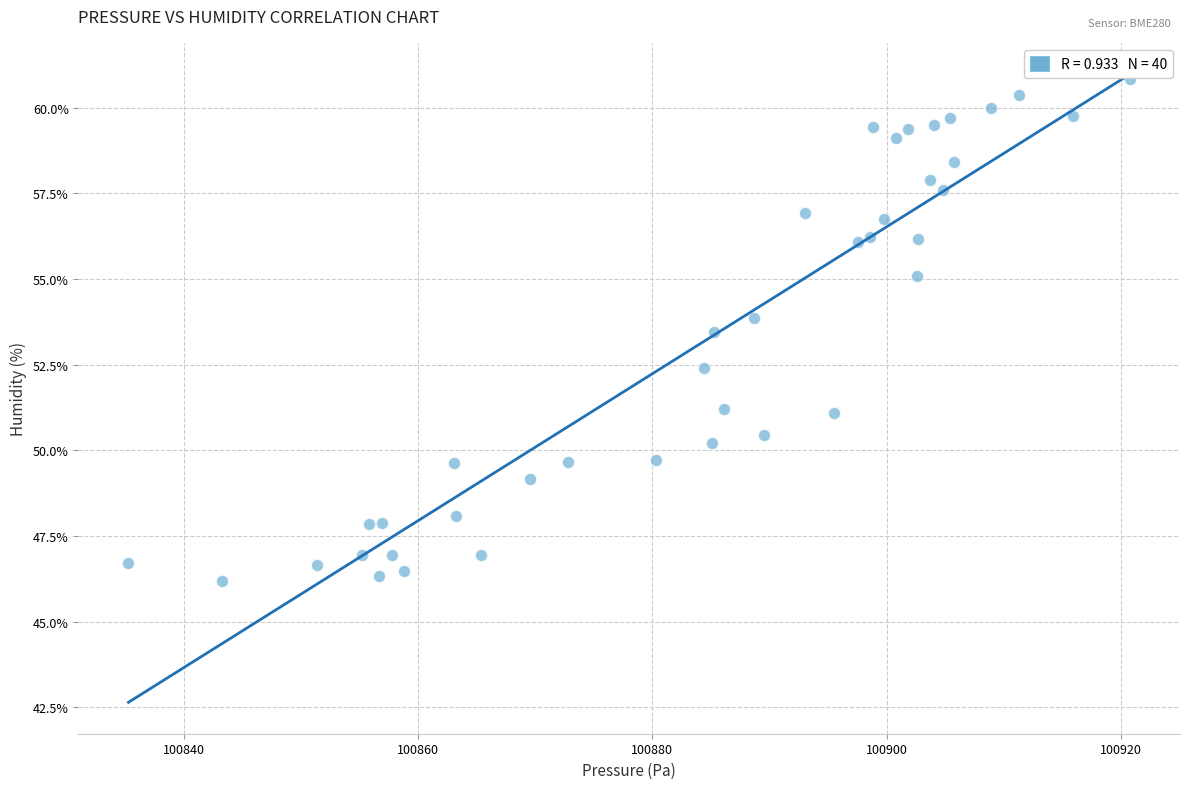

What is the range of X values (max minus min)?

85.5